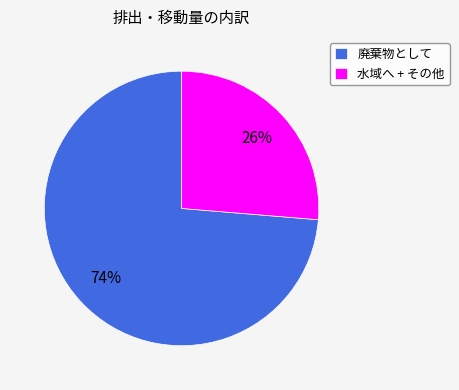

The 水域へ + その他 slice represents 26% of the pie. True or false?

True